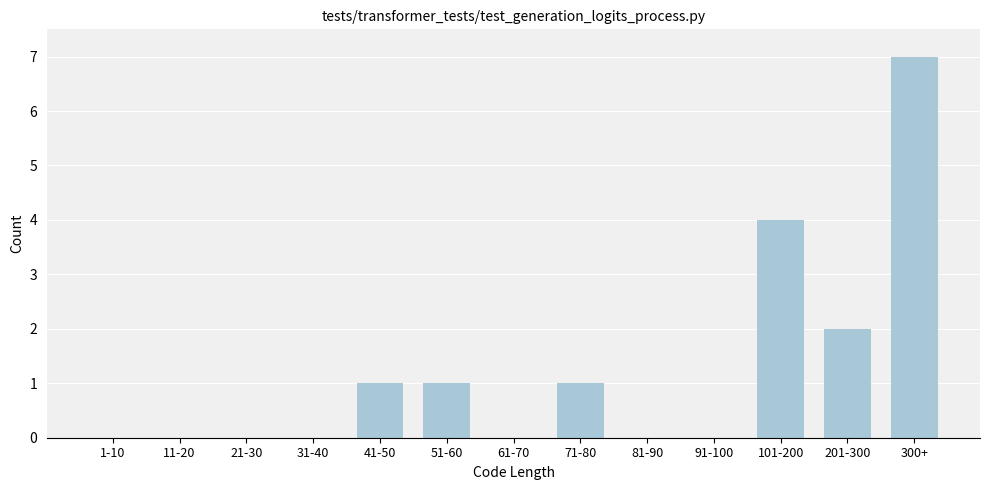

Reading left to right, what are all the values shown in this chart?

1-10=0	11-20=0	21-30=0	31-40=0	41-50=1	51-60=1	61-70=0	71-80=1	81-90=0	91-100=0	101-200=4	201-300=2	300+=7